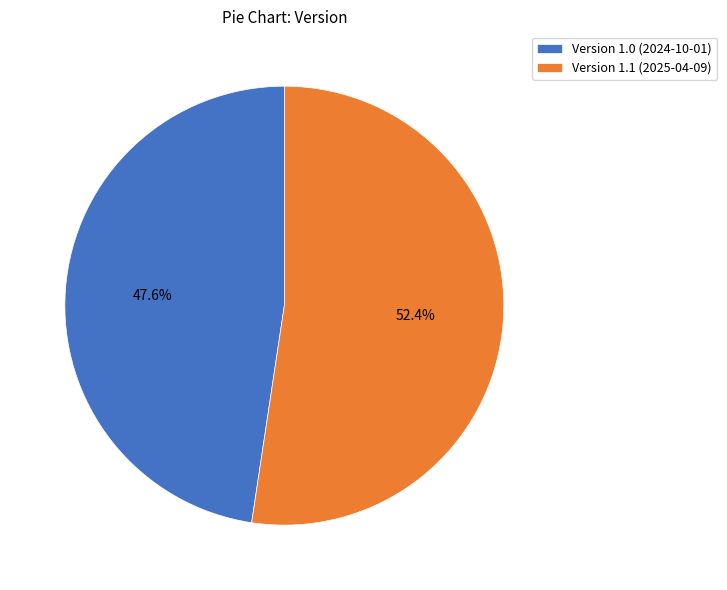

How many segments does this pie chart have?

2